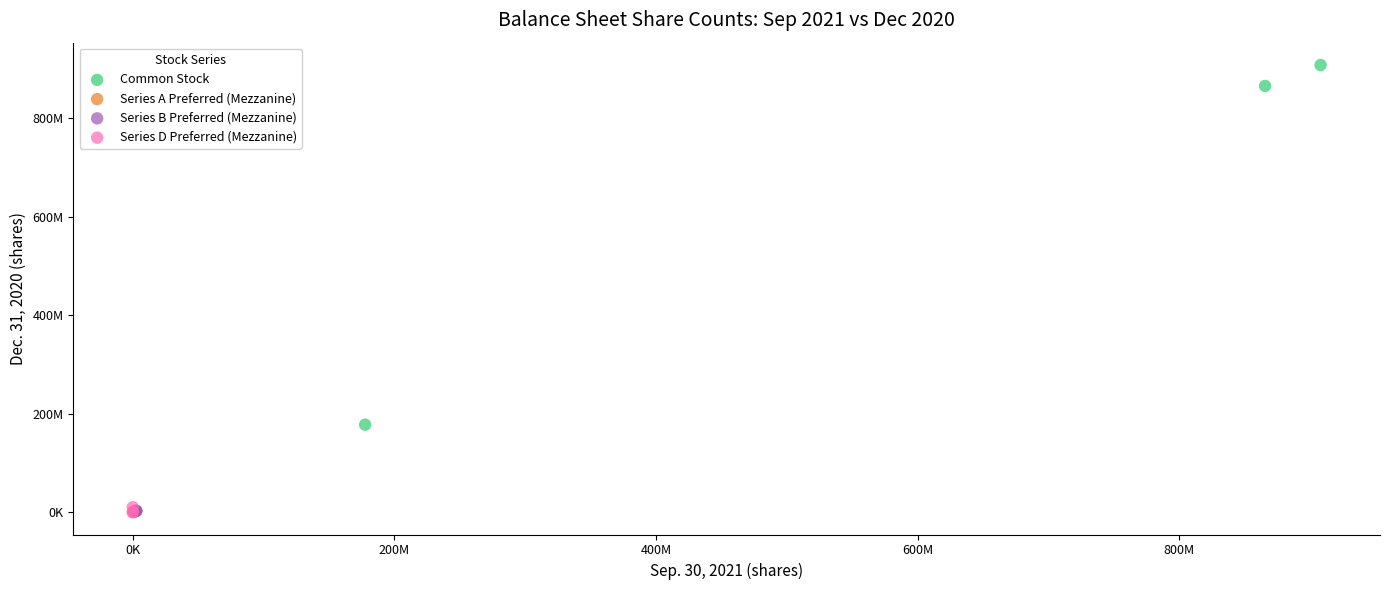

Which series contains the highest Y value?

Common Stock